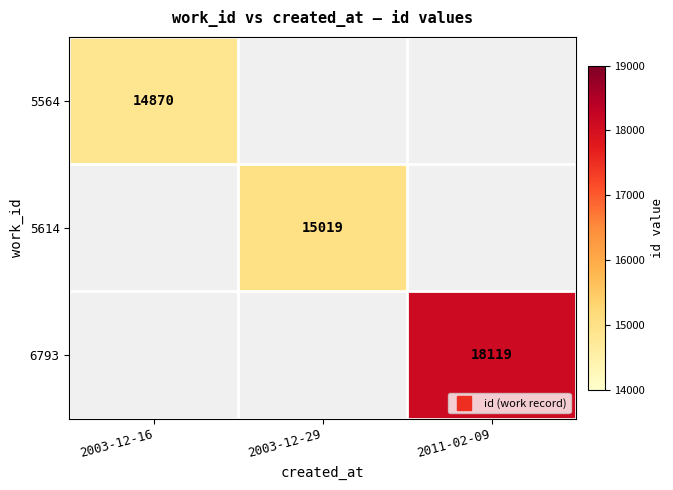

Rank the categories by 5614 value from highest to lowest.

2003-12-16, 2003-12-29, 2011-02-09